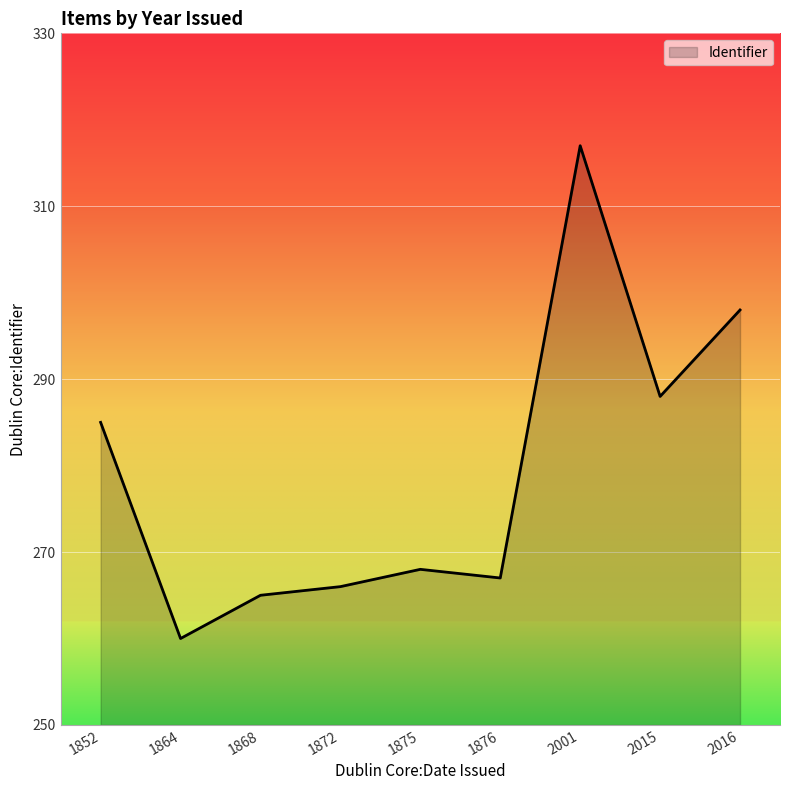

What is the approximate value at 2016, to the nearest 10?

300